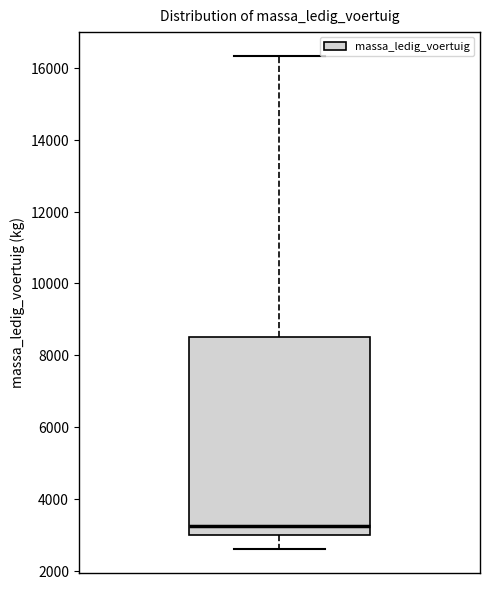

Read this box plot against the y-axis: the position of the median line, the range covered by the box, and the ends of both whiskers. The values are not printed on the chart, so give them approximately, as read against the axis.

median 3200, box 3000 to 8400, whiskers 2600 to 16400